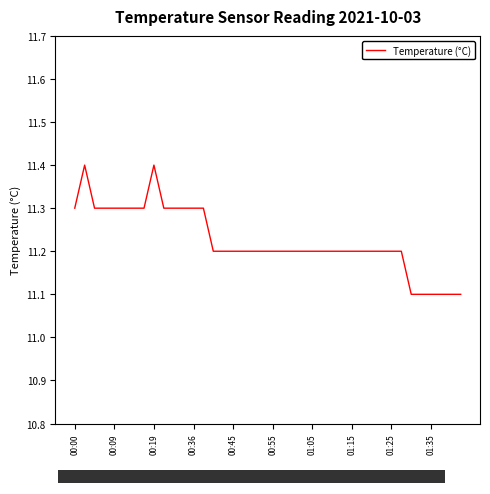

Where is the data nearest to the value 11?

34